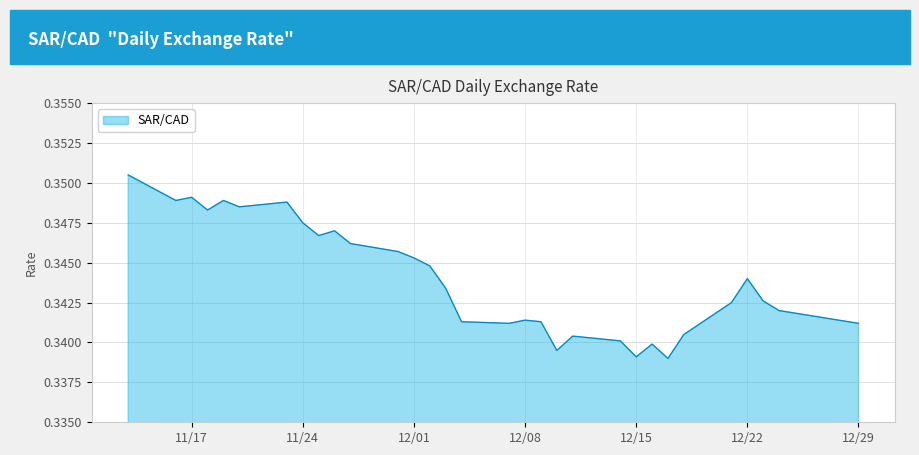

Is it true that the value at 12/29 is 0.2?

False